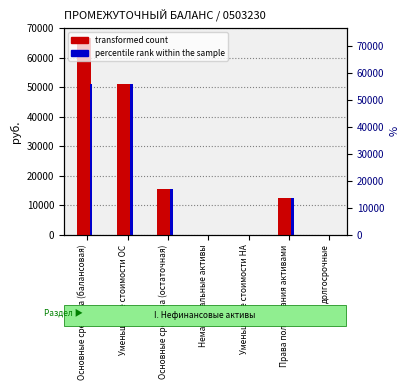

What is the label of the 3rd bar from the left?

Основные средства (остаточная)